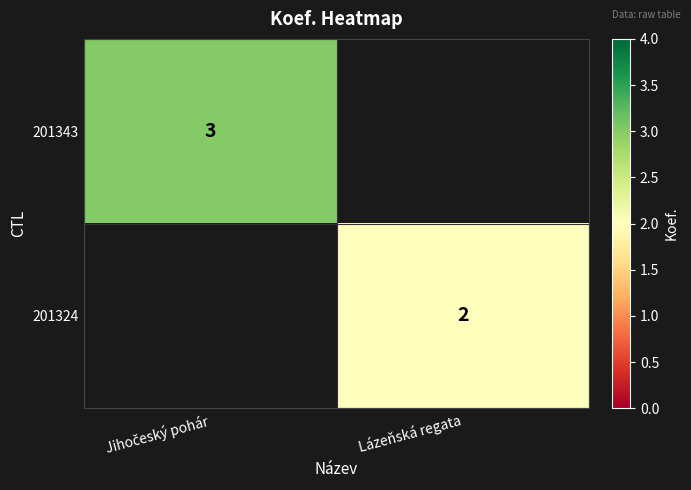

The 201324 series shows 2 at Lázeňská regata. True or false?

True